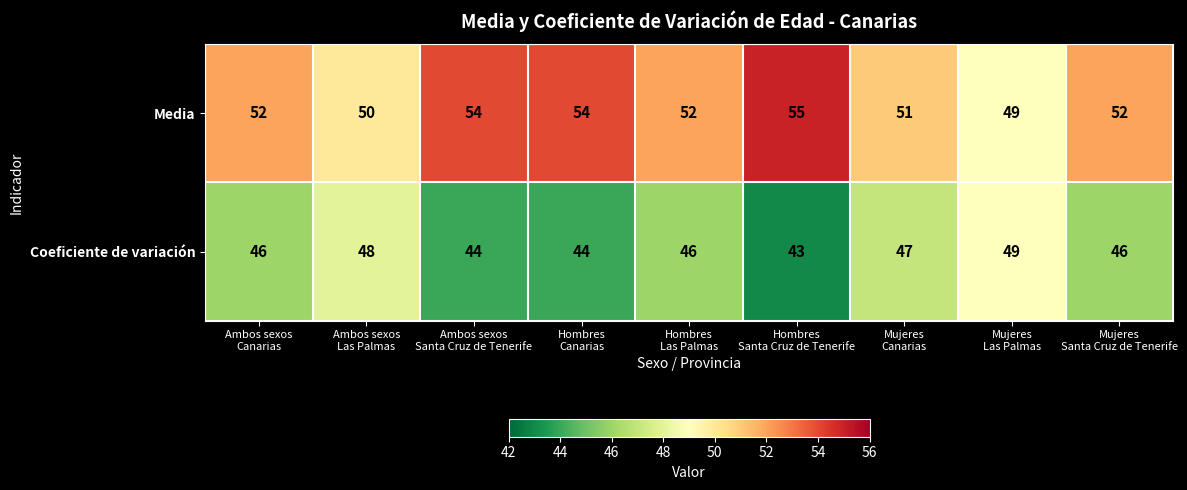

What is the difference between the maximum and minimum values in the Media series?

6